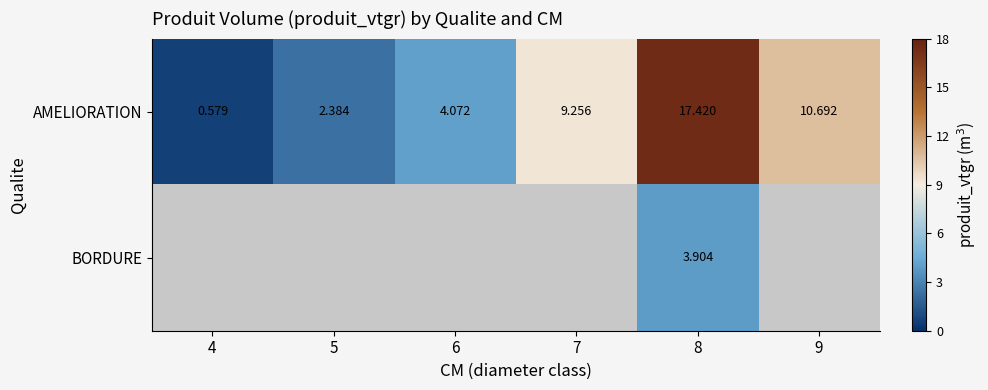

The BORDURE series shows 3.9 at 8. True or false?

True